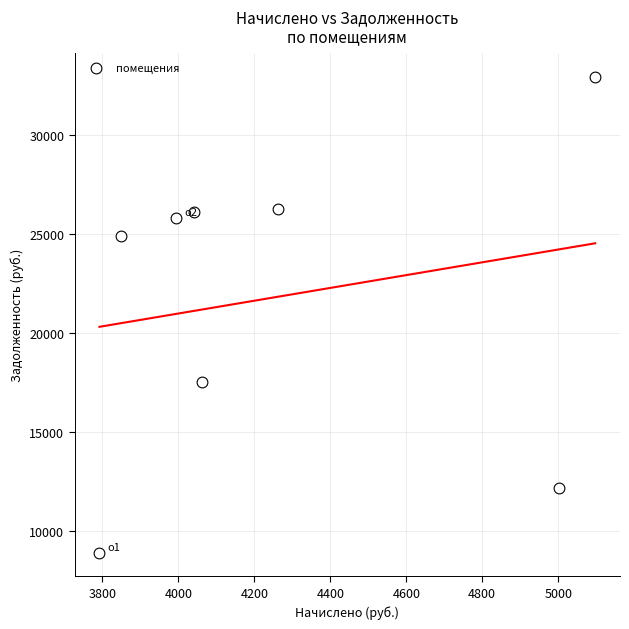

What Y value in the scatter plot is closest to 20946?

17547.8